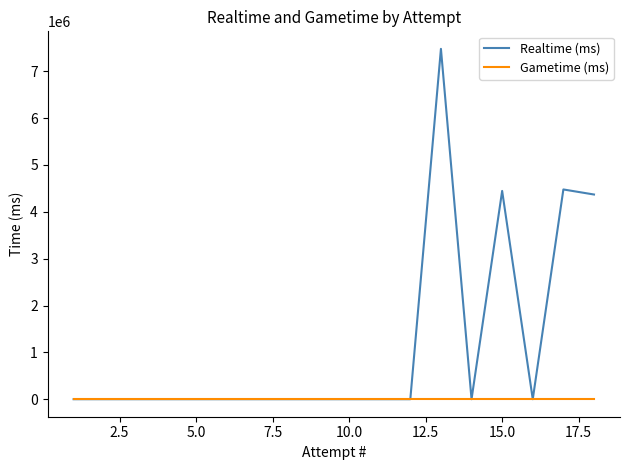

True or false: Realtime (ms) and Gametime (ms) intersect in this chart.

False